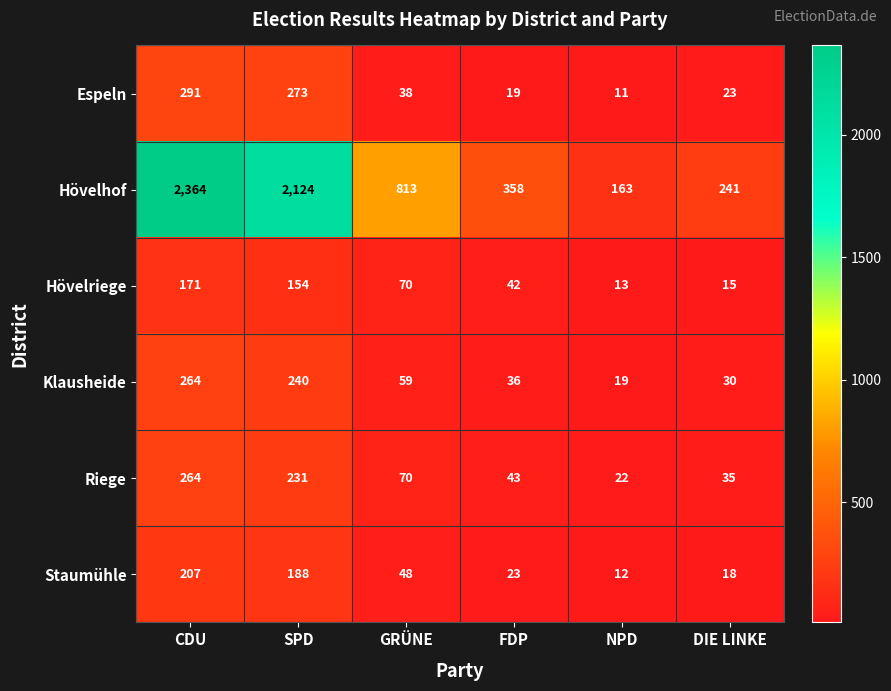

At how many categories does at least one series exceed 1717?

2